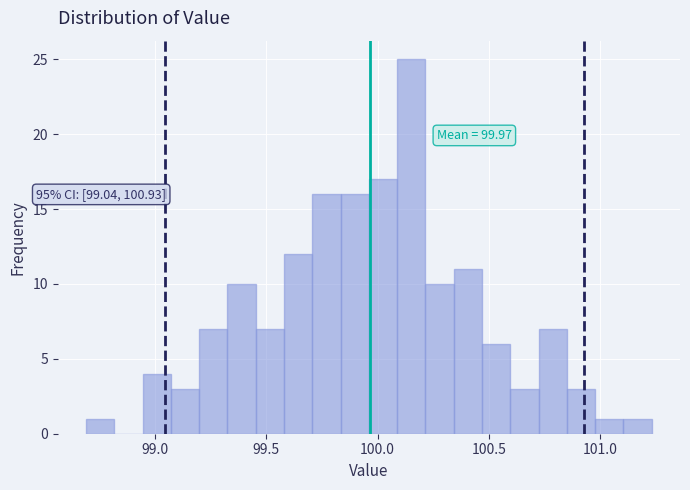

Read against the x-axis, roughly where is the centre of the tallest bar?

100.15